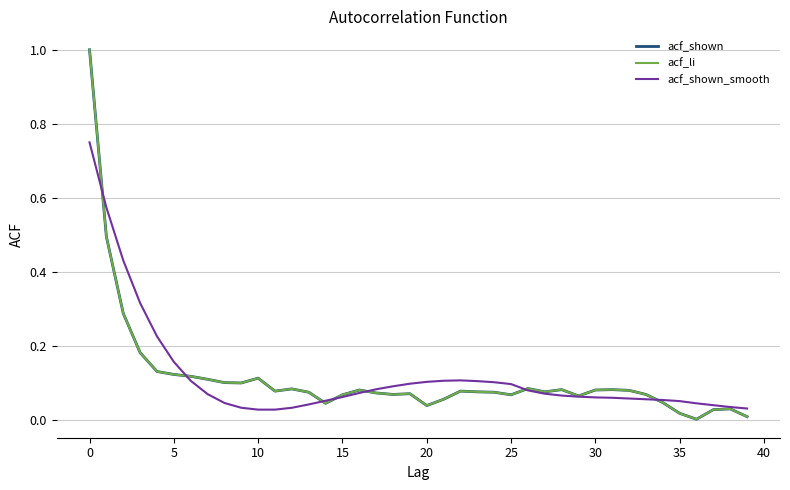

What is the difference between the second highest and second lowest values in the acf_shown_smooth series?

0.5